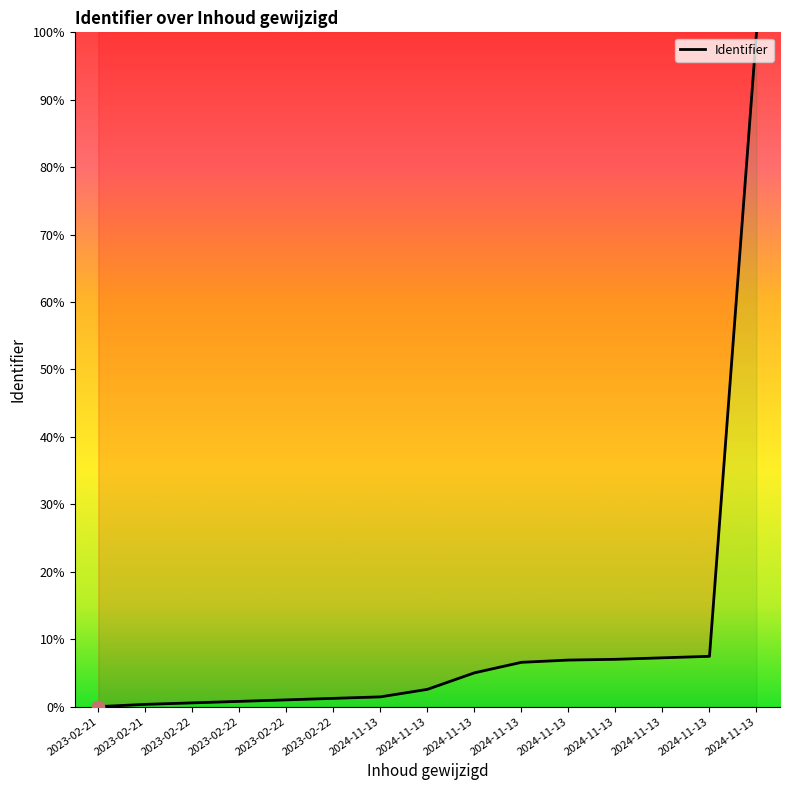

Does the chart have visible grid lines?

No